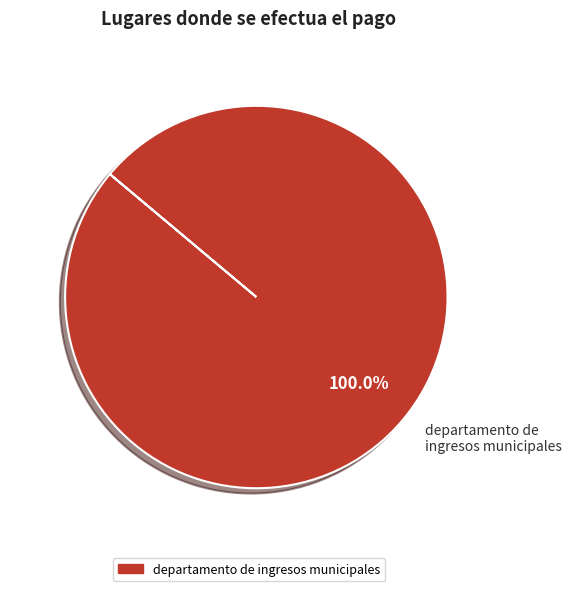

Rank the categories by value from highest to lowest.

departamento de ingresos municipales